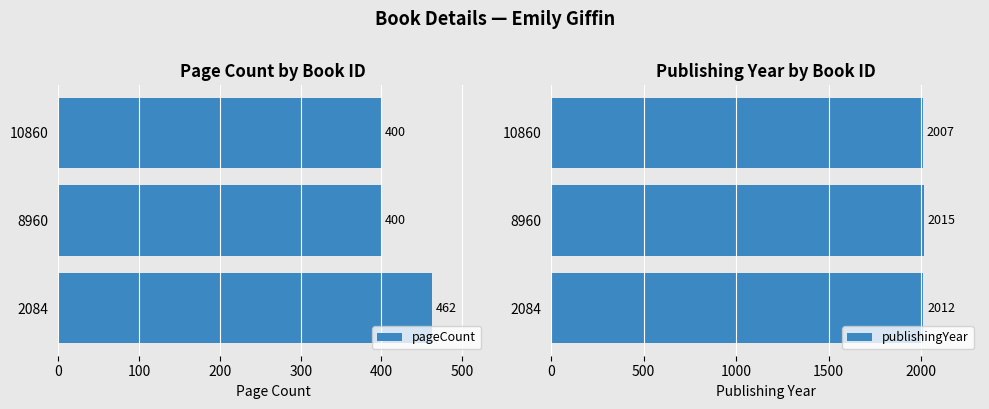

Rank the series by their average value, from highest to lowest.

publishingYear, pageCount